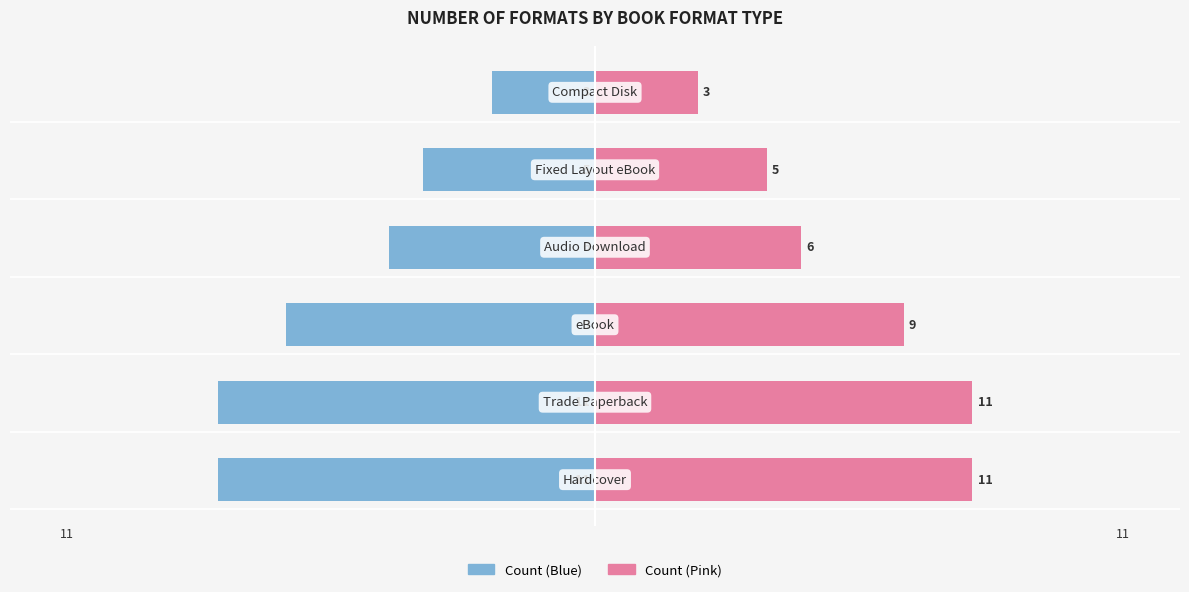

What is the lowest value of the Right (Pink) series?

3